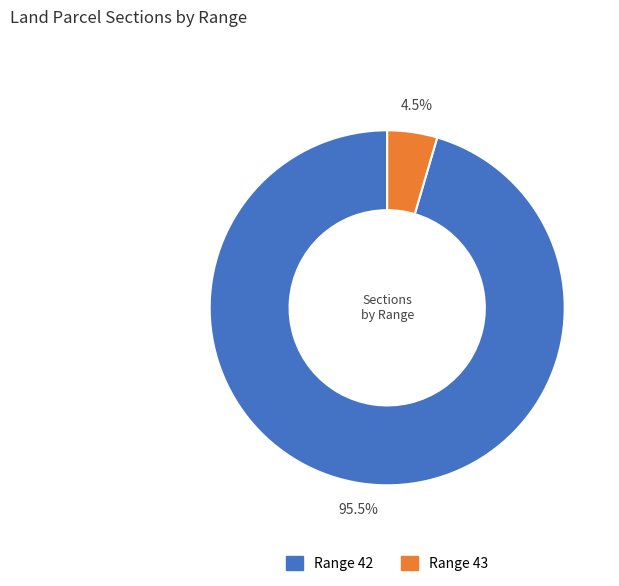

How much of the chart is everything except Range 42?

4.5%